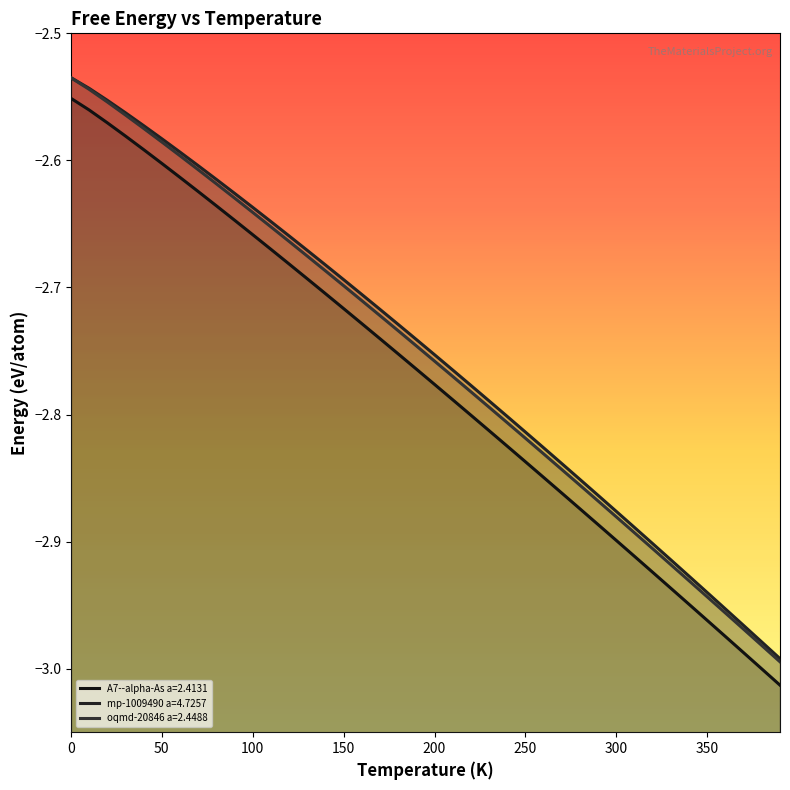

What is the value of the mp-1009490 a=4.7257 point at the 3rd from the left?

-2.6